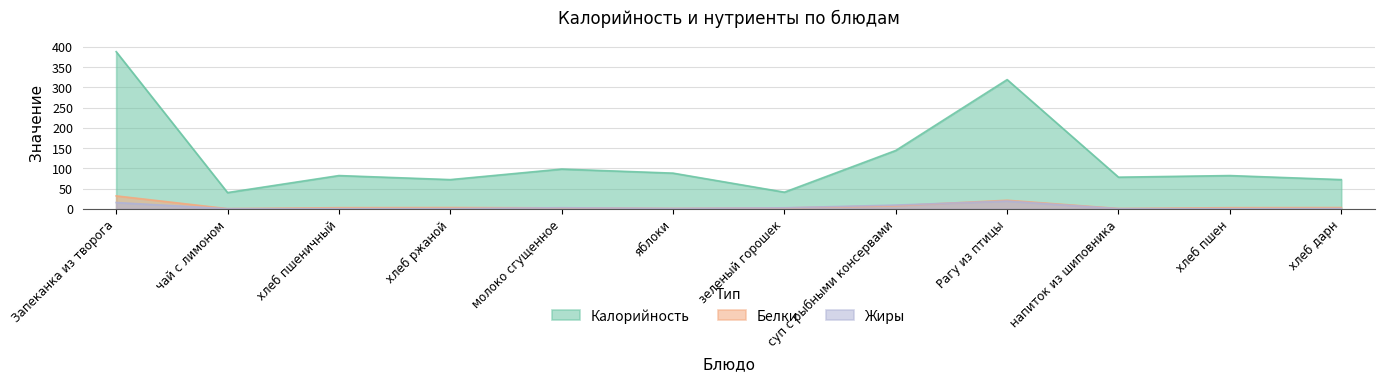

How many data points in Калорийность are less than 82?

5